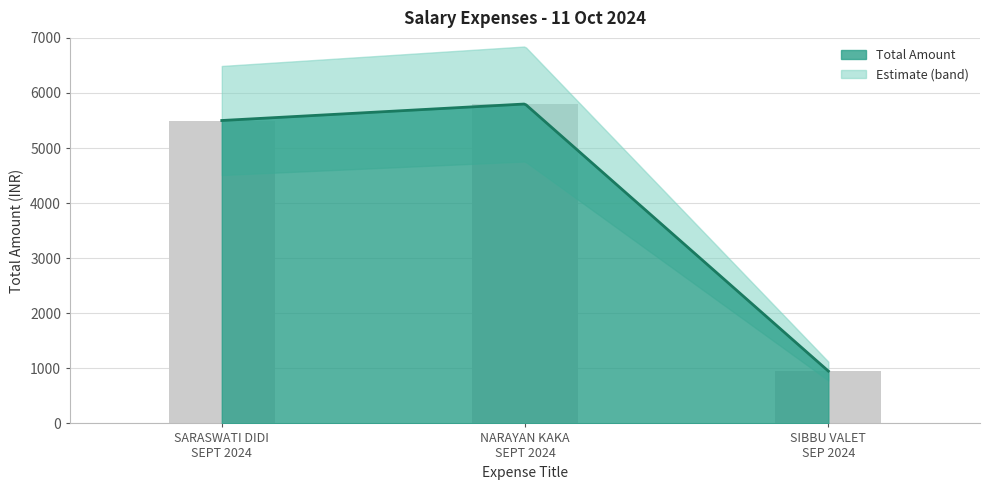

What is the sum of all values?

12250